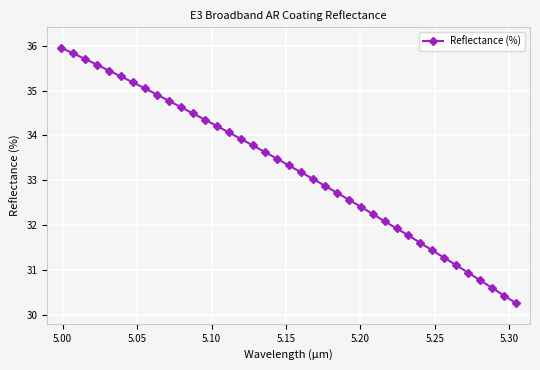

What is the minimum value shown in the chart?

30.3